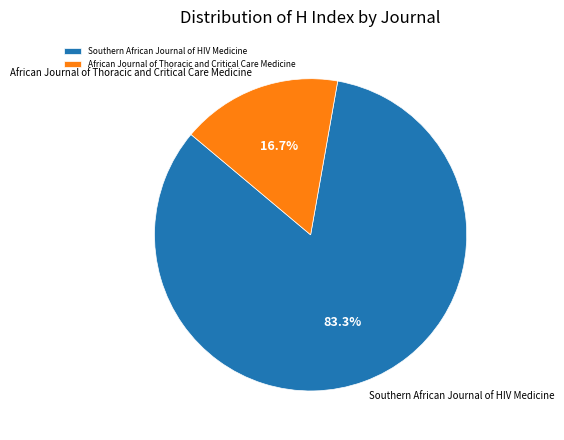

What is the smallest slice in the pie chart?

African Journal of Thoracic and Critical Care Medicine